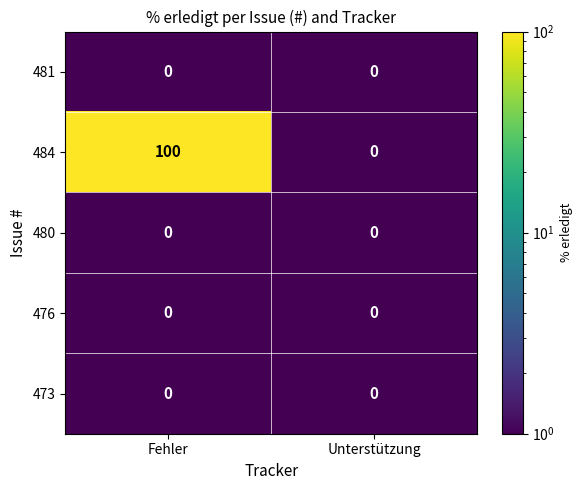

What is the smallest value displayed?

0